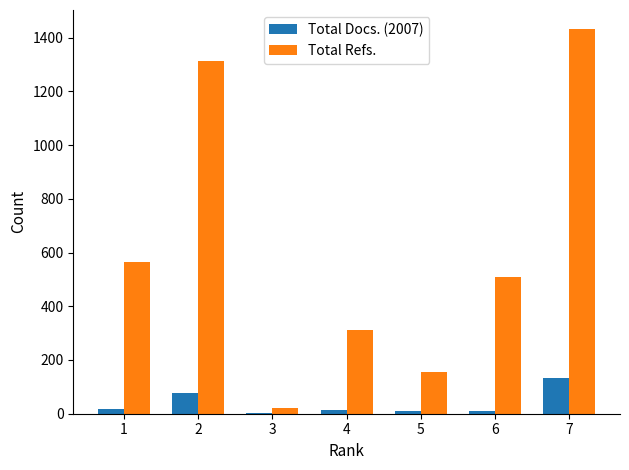

At which category does the chart reach its peak across all series?

7